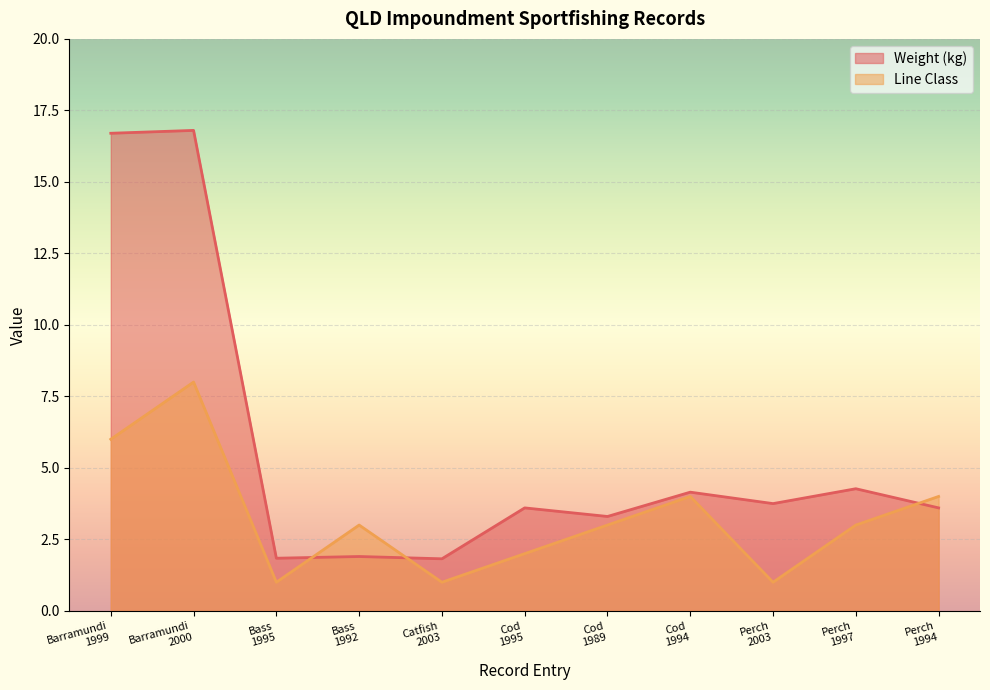

Count the number of categories in the chart.

11